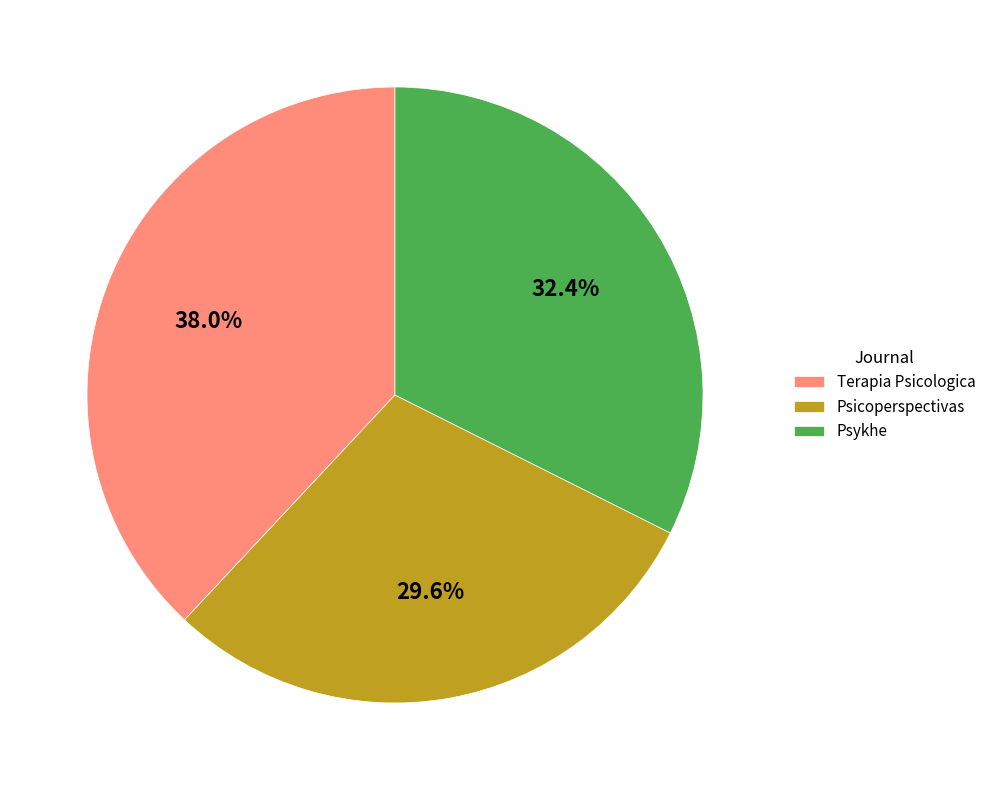

What is the ratio of the value at Psicoperspectivas to the value at Terapia Psicologica?

0.8